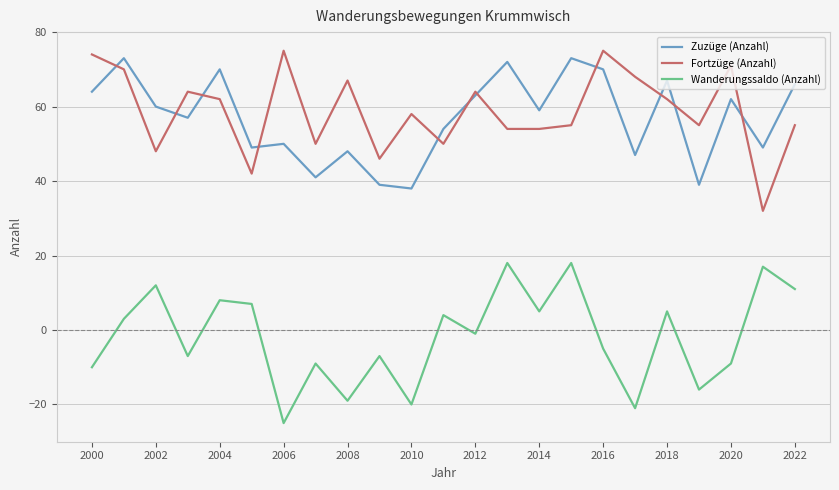

True or false: Zuzüge (Anzahl) and Wanderungssaldo (Anzahl) intersect in this chart.

False